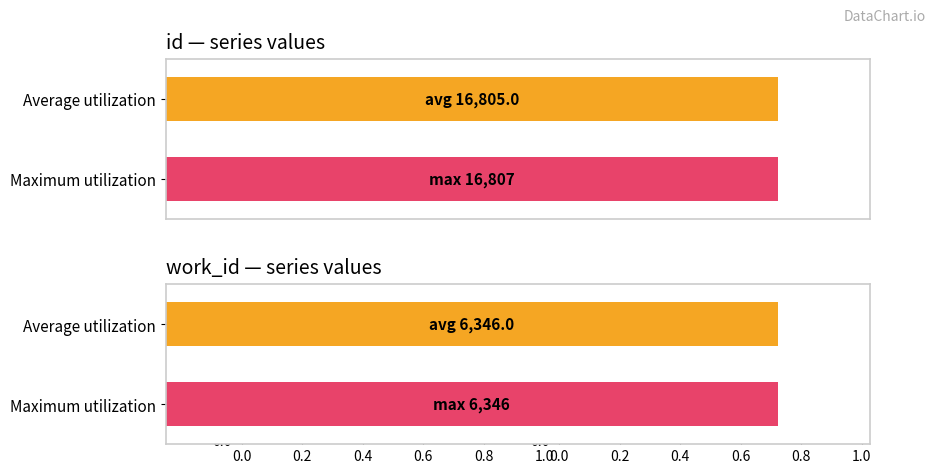

What is the average value of the id series?

16805